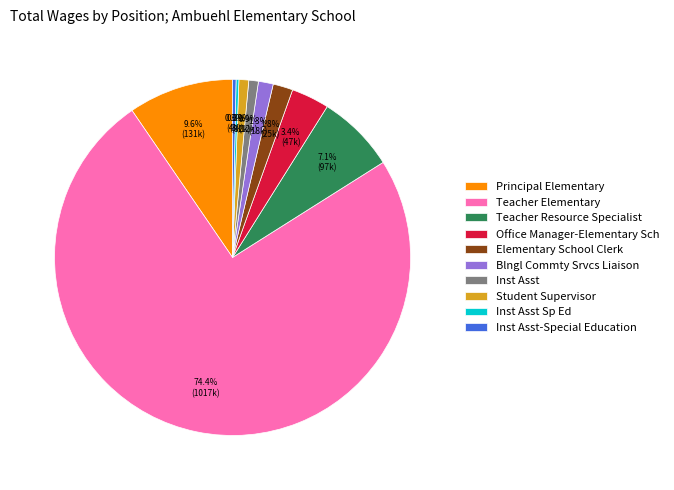

Between Teacher Elementary and Office Manager-Elementary Sch, which is larger?

Teacher Elementary